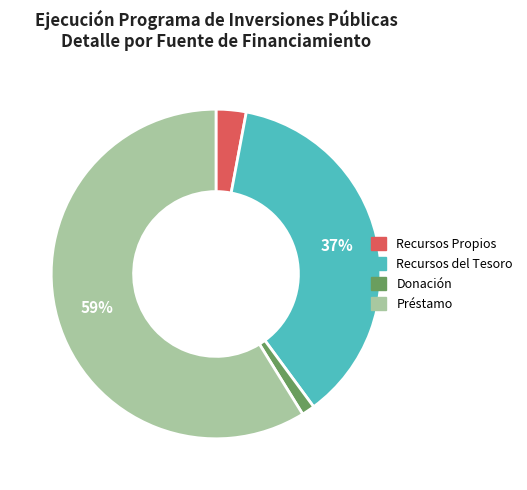

Which slice is the smallest?

Donación